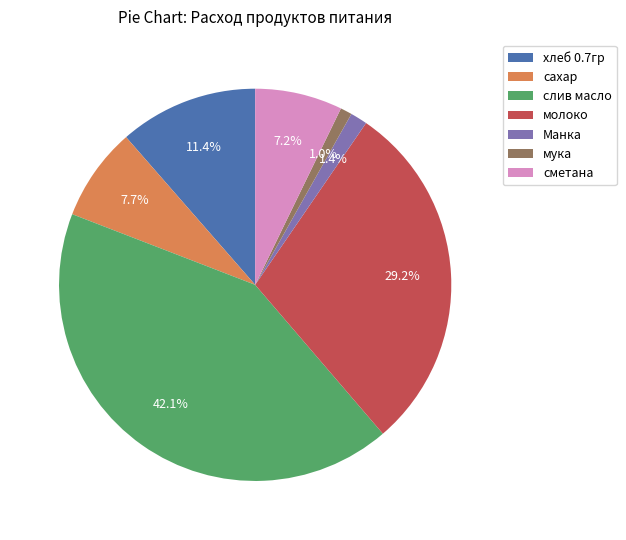

To the nearest percent, what is the average slice percentage?

14%